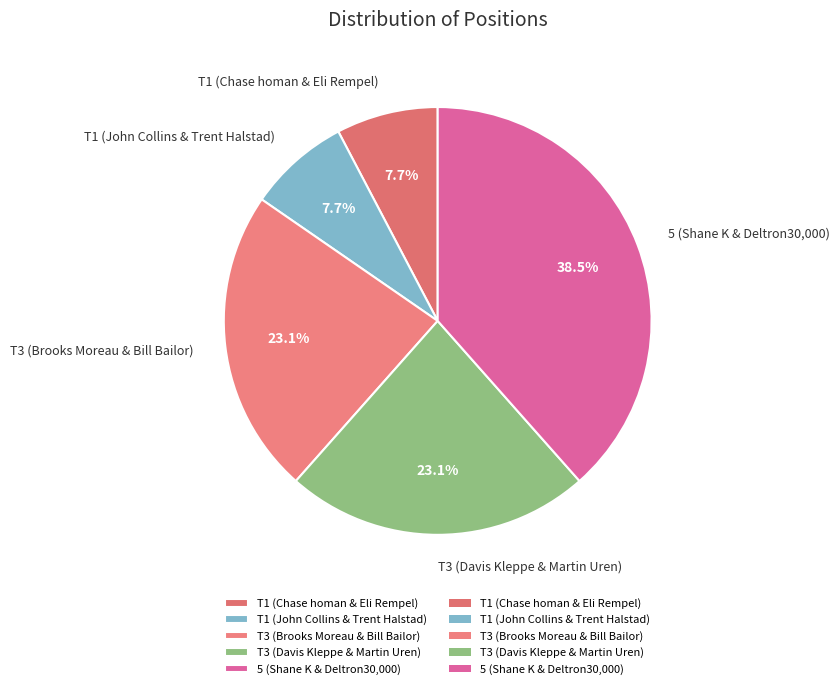

What percentage is NOT represented by T1 (Chase homan & Eli Rempel)?

92.3%